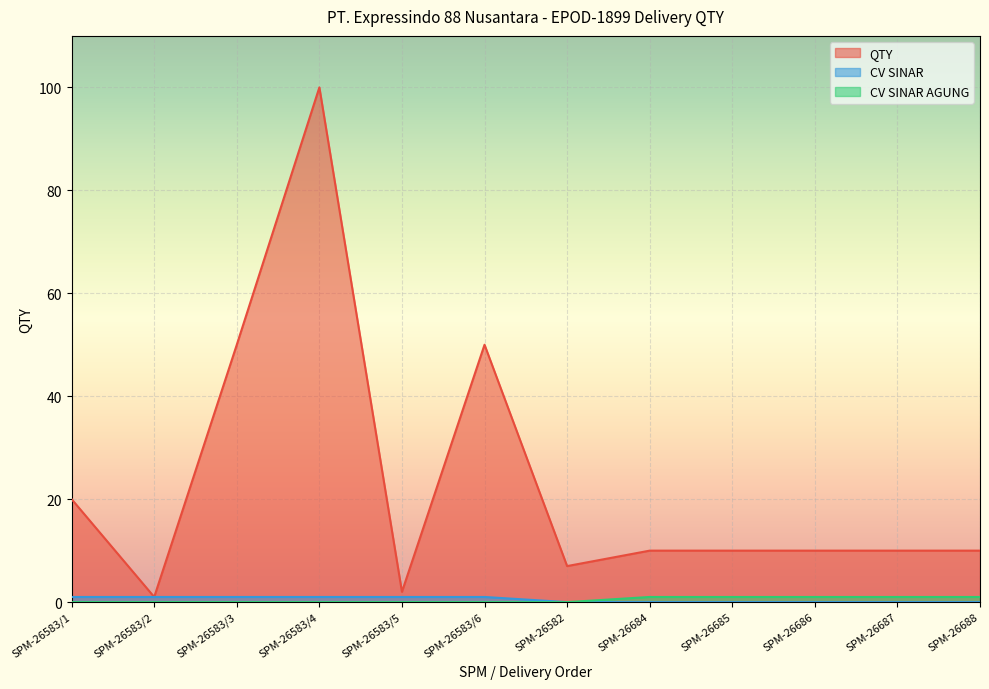

Rank the series by their maximum value, from lowest to highest.

CV SINAR, CV SINAR AGUNG, QTY